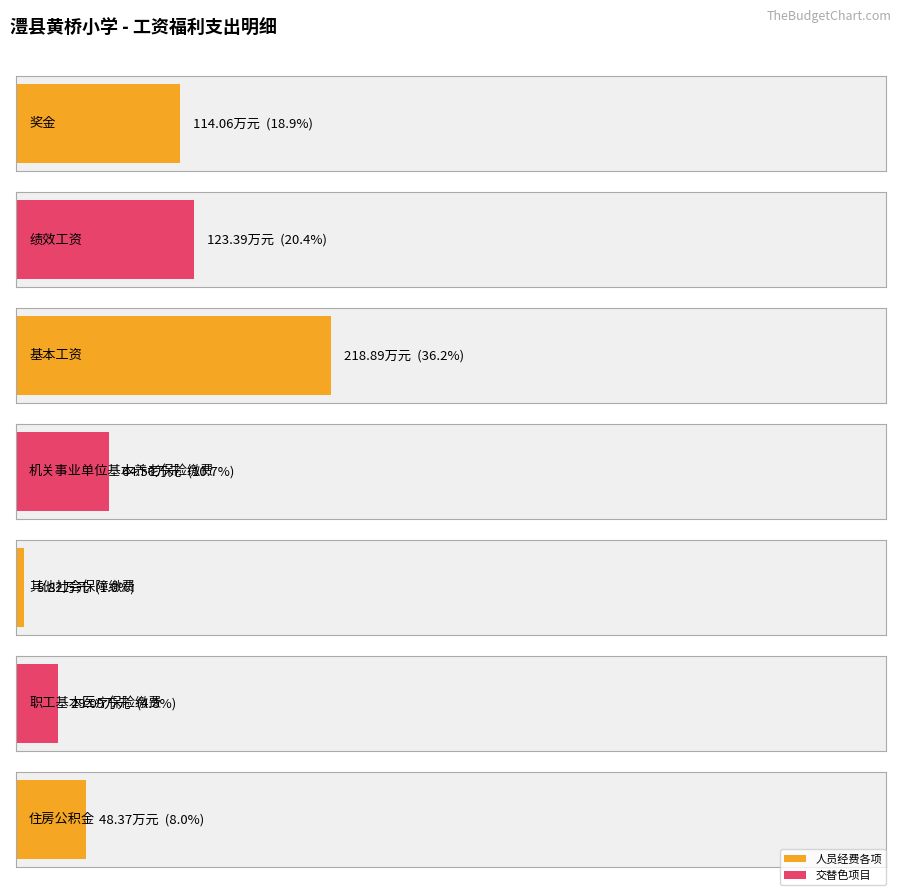

Reading left to right, what are all the values shown in this chart?

奖金=114.1	绩效工资=123.4	基本工资=218.9	机关事业单位基本养老保险缴费=64.5	其他社会保障缴费=5.8	职工基本医疗保险缴费=29.1	住房公积金=48.4